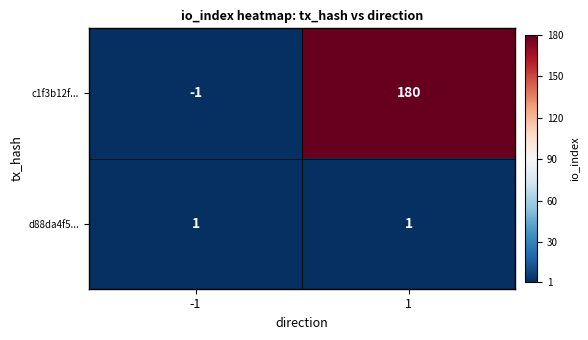

The value of c1f3b12f... at 1 is 180. True or false?

True